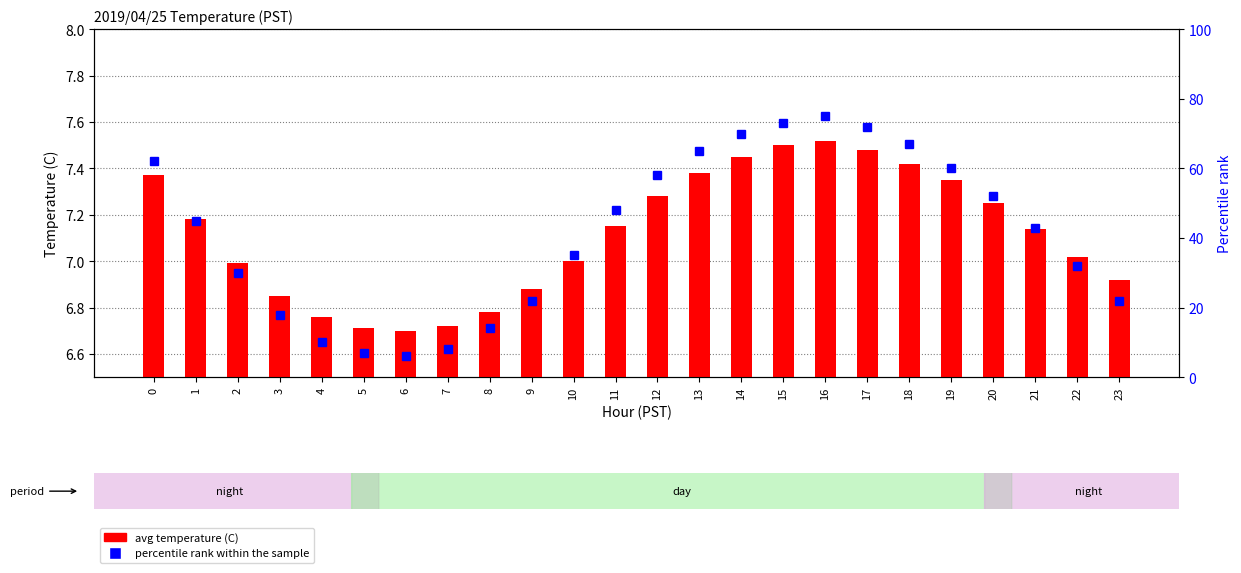

What is the average value of the percentile rank within the sample series?

41.4